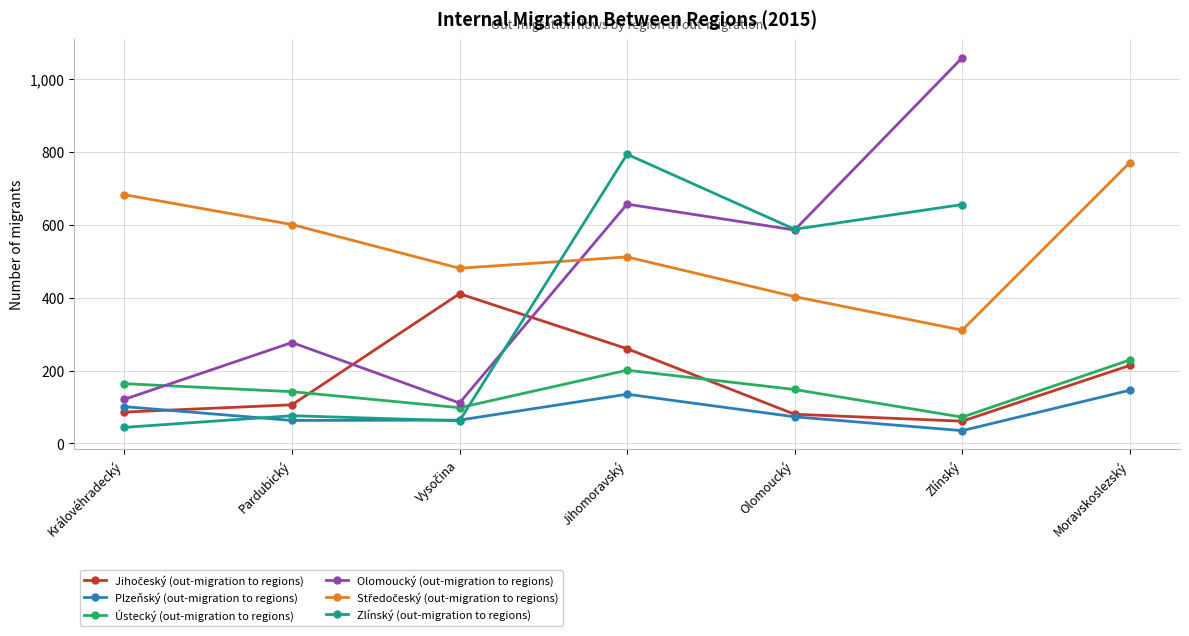

The Plzeňský (out-migration to regions) series shows 30 at Vysočina. True or false?

False